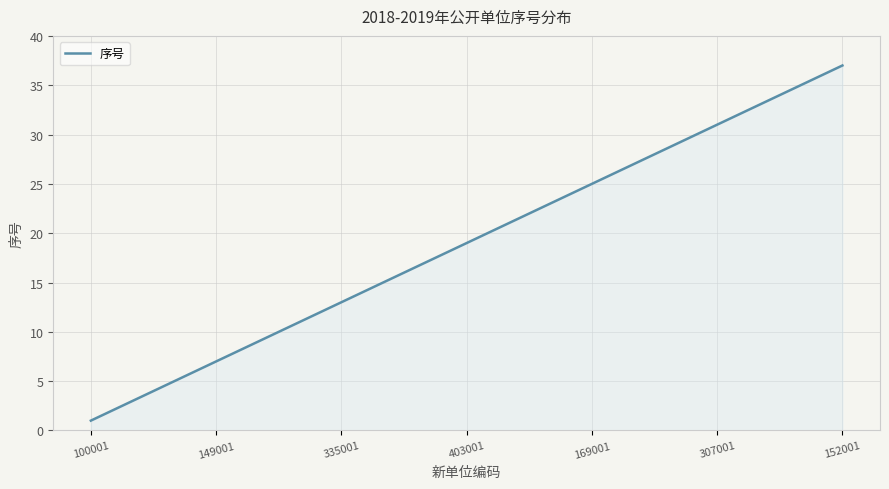

What is the difference between the maximum and minimum values?

36